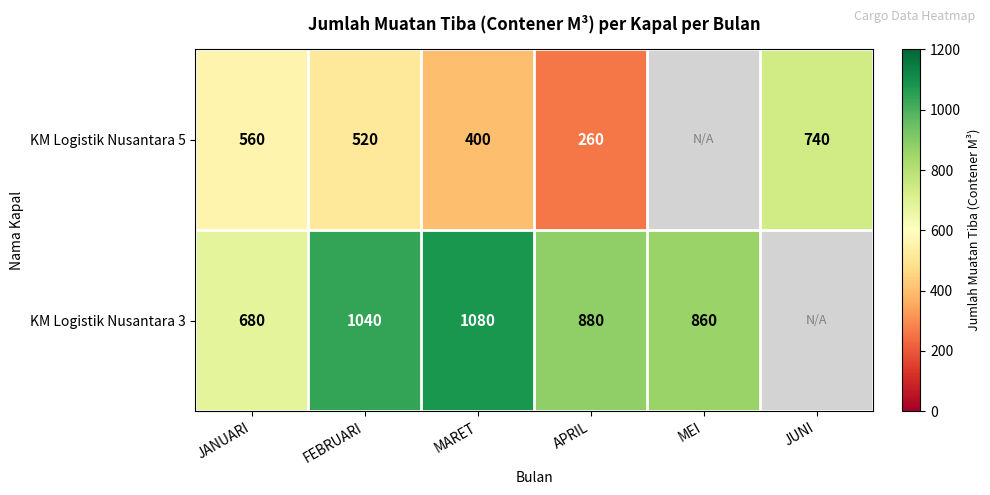

What is the greatest value displayed?

1080.0